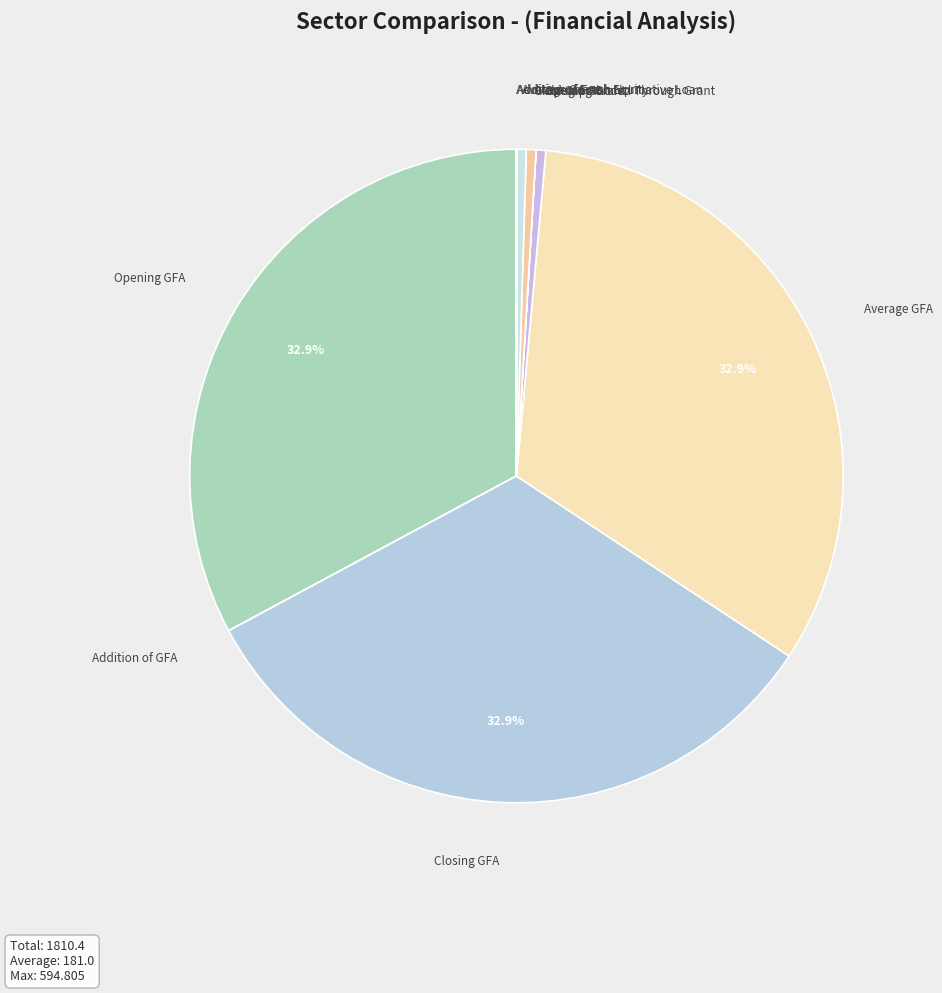

Count the number of slices in the pie.

10